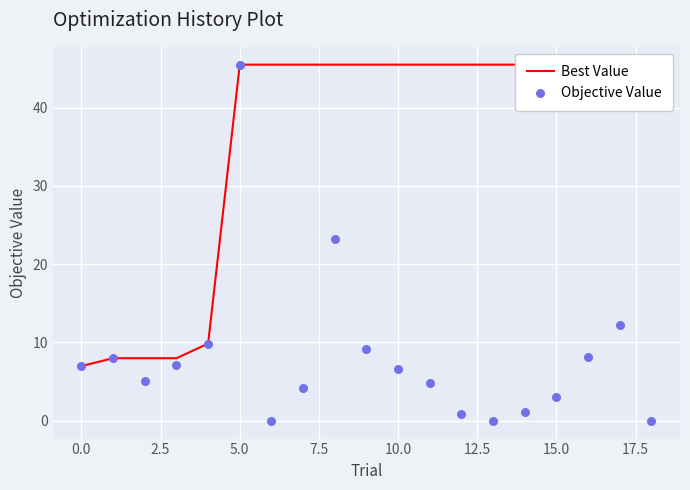

Which series contains the lowest Y value?

Objective Value